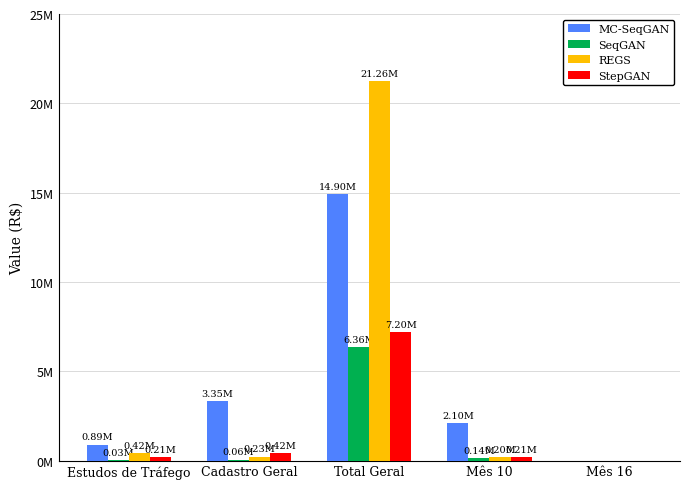

The REGS series shows 418994.0 at Estudos de Tráfego. True or false?

True